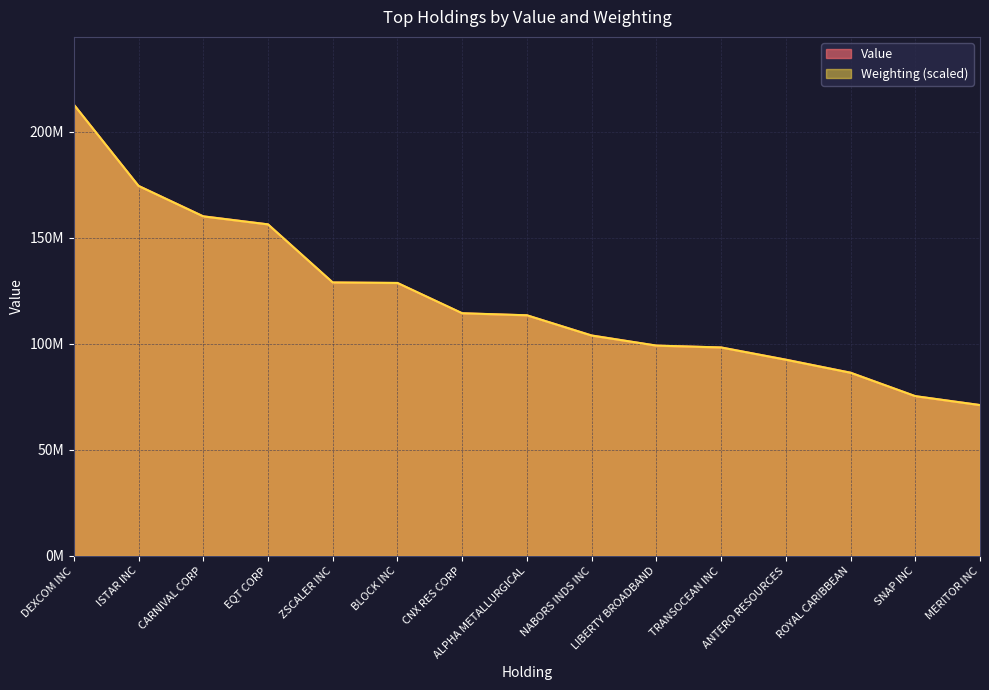

What is the value of the Weighting point at the 4th from the left?

156302692.2